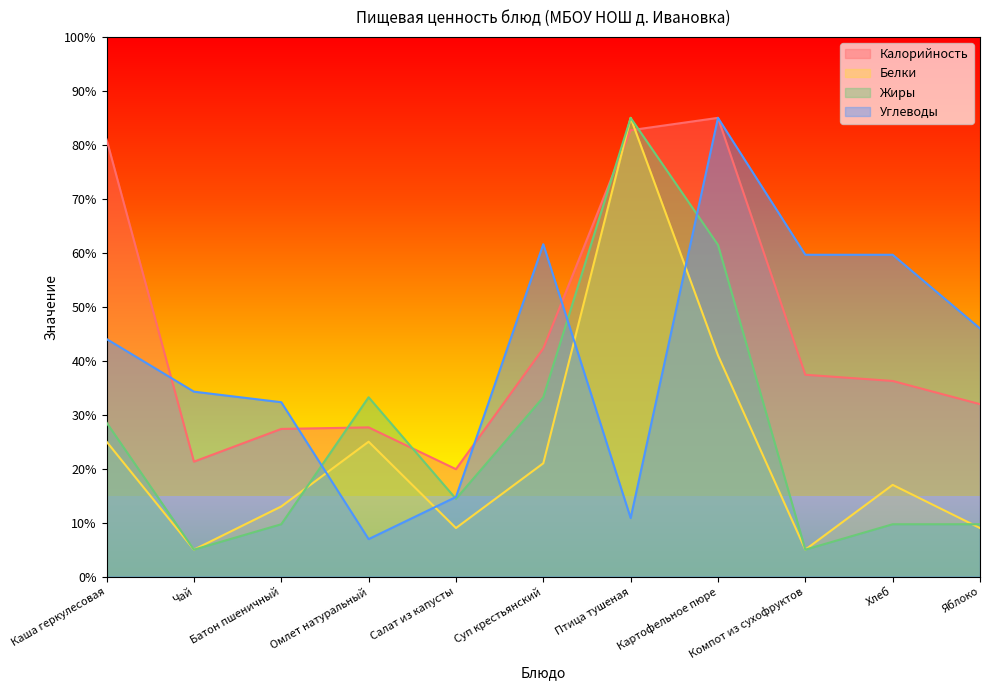

Which label corresponds to the smallest value in the chart?

Чай